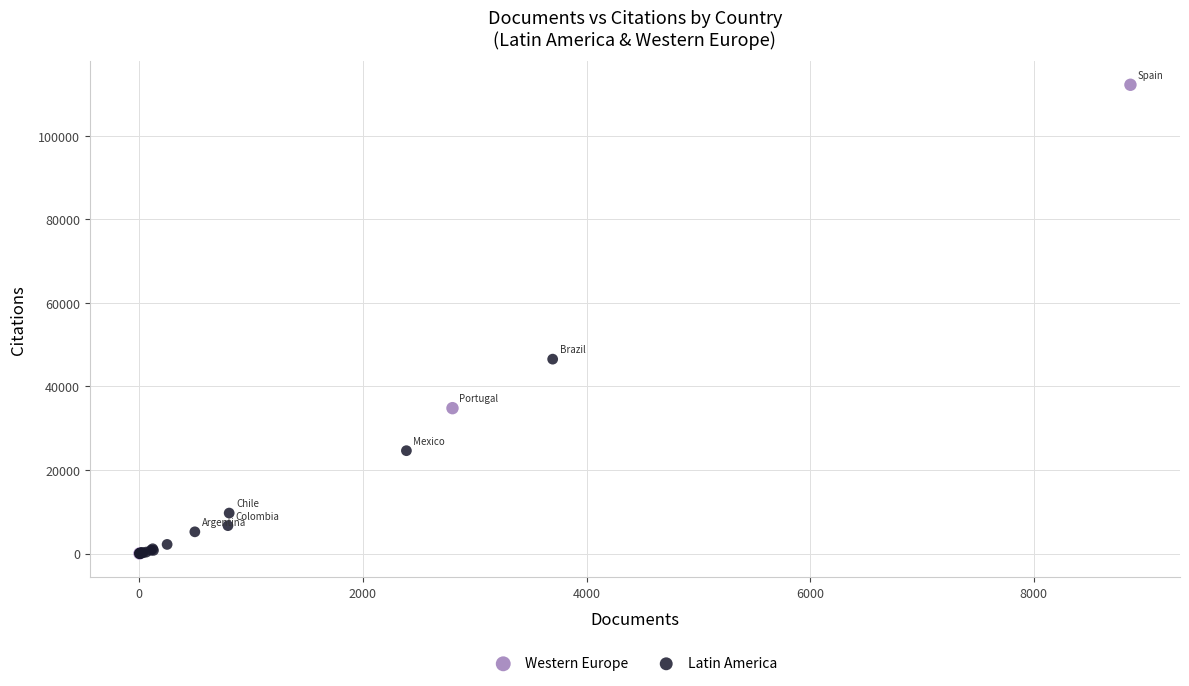

Which series has the widest spread of Y values?

Western Europe